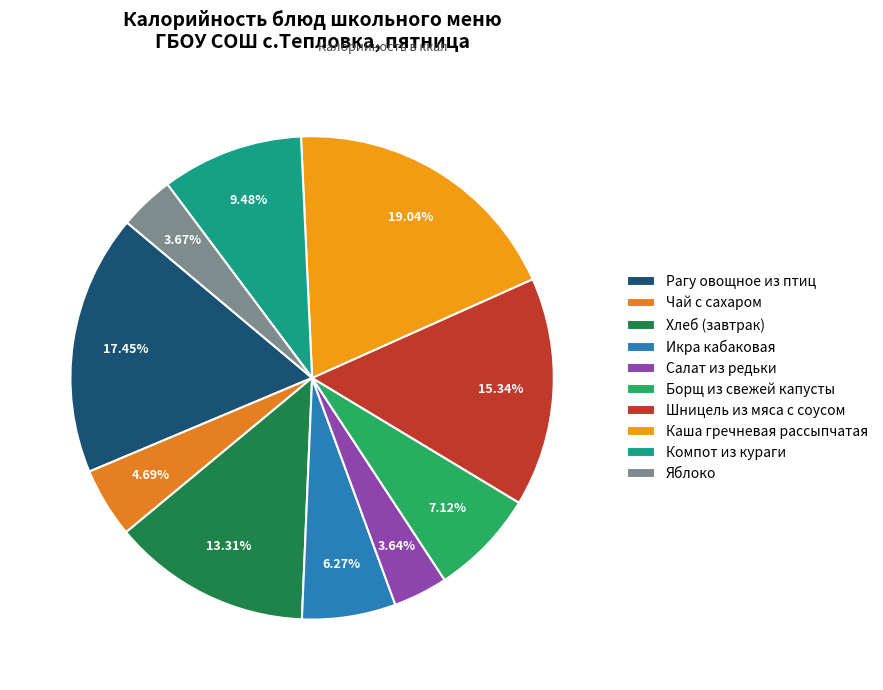

The Борщ из свежей капусты slice represents 7% of the pie. True or false?

True